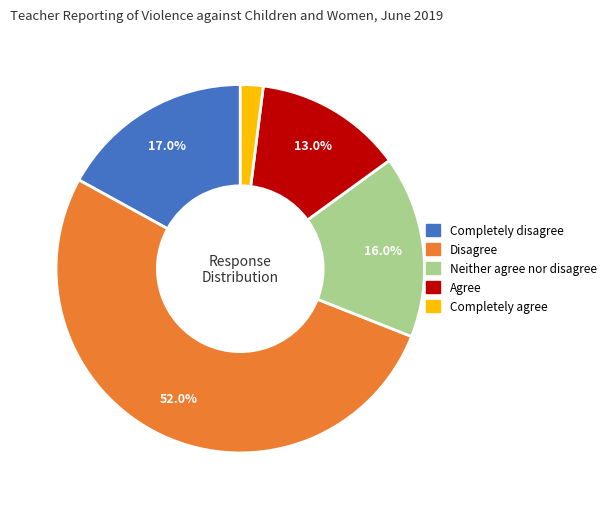

Which category has the smallest portion of the pie?

Completely agree